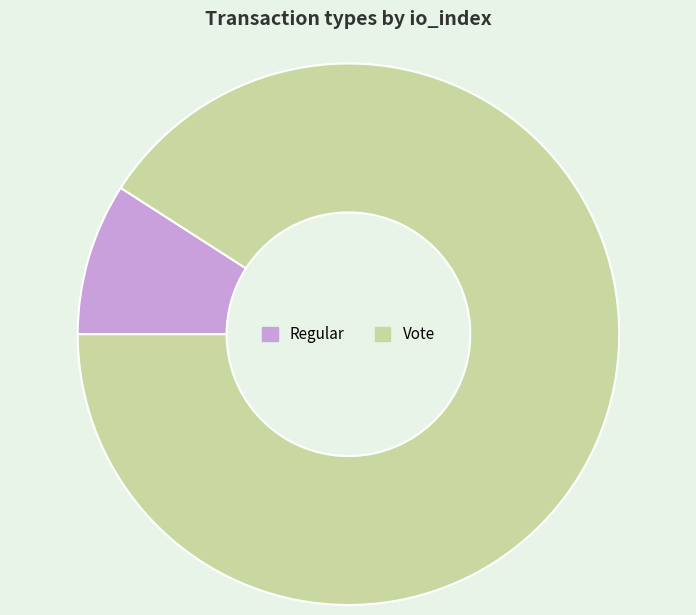

How many segments does this pie chart have?

2